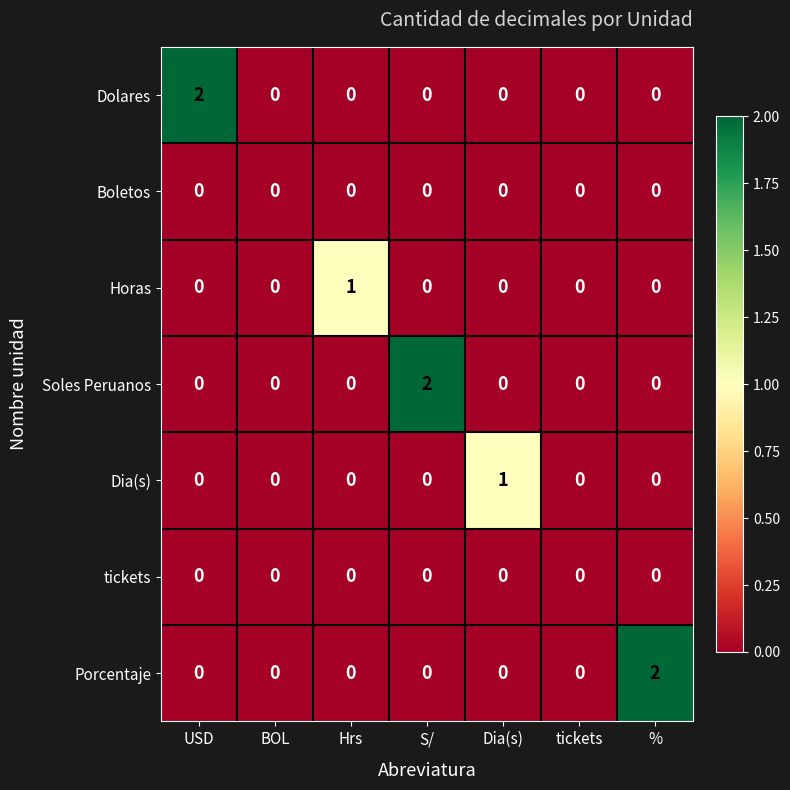

True or false: tickets has a value of 0 at USD.

True